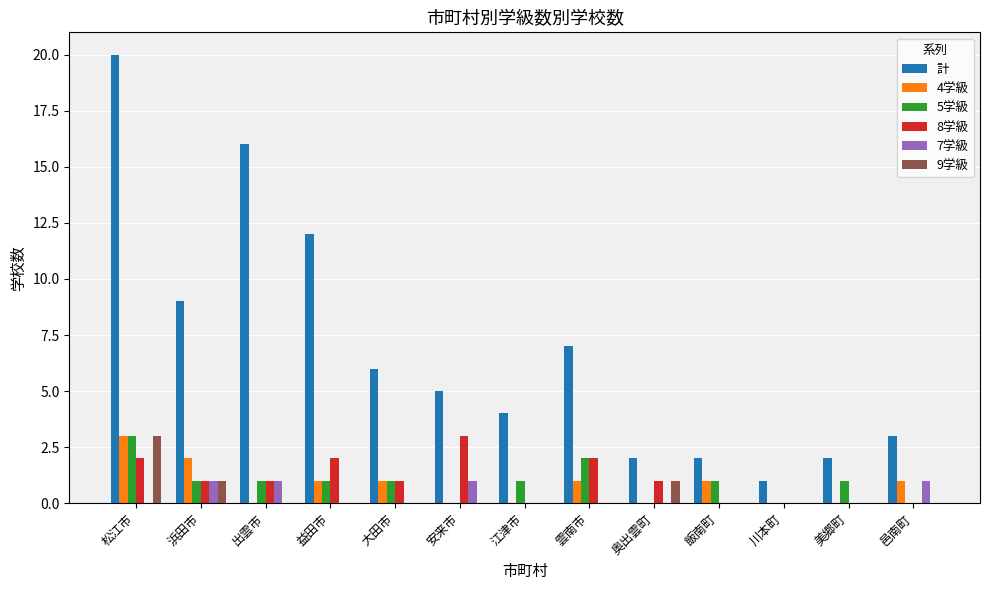

What is the difference between the 7学級 values at 安来市 and 奥出雲町?

1